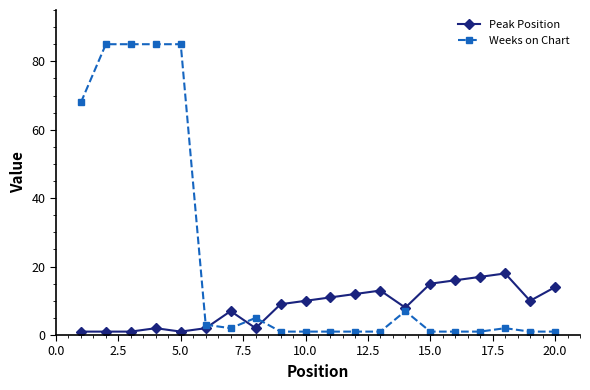

List the series in order of their overall mean, lowest first.

Peak Position, Weeks on Chart